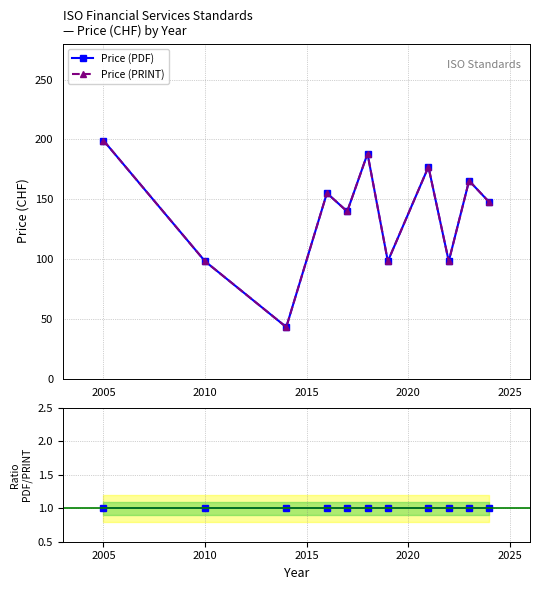

True or false: Price (PDF) and Price (PRINT) intersect in this chart.

False